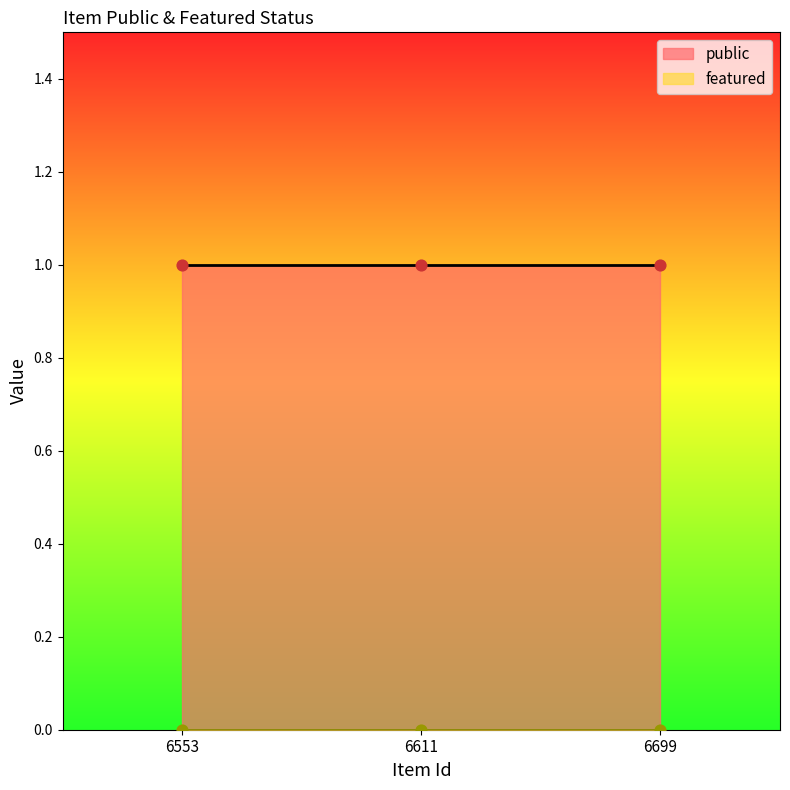

Which series has the largest Y range (max minus min)?

public